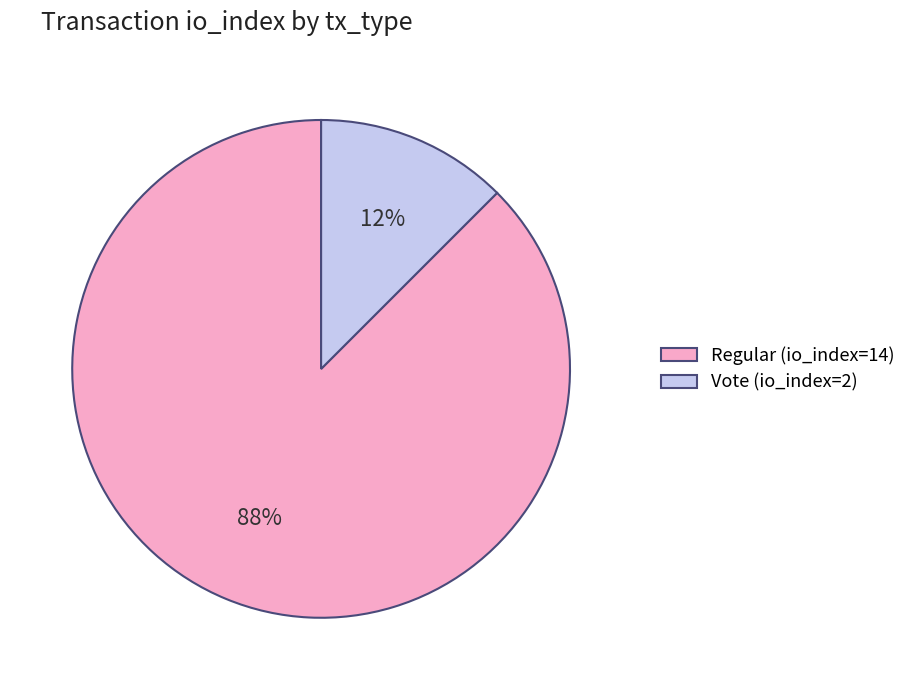

How many slices are in this pie chart?

2